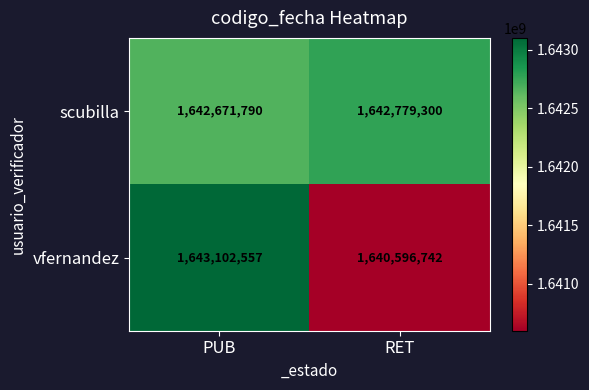

The scubilla series shows 2357065519 at PUB. True or false?

False